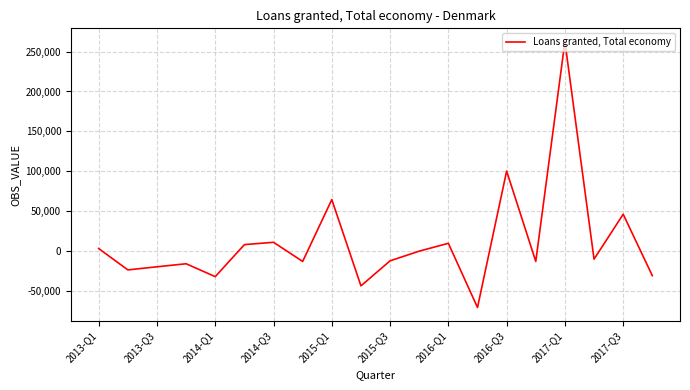

What is the greatest value displayed?

262616